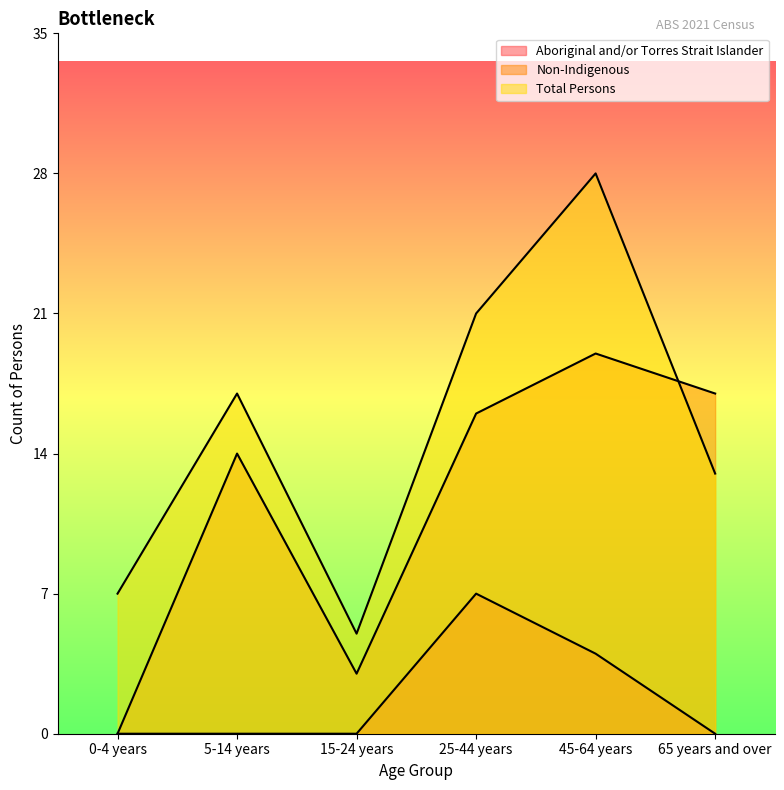

Reading left to right, list all the values displayed in this chart.

Aboriginal and/or Torres Strait Islander: 0	0	0	7	4	0
Non-Indigenous: 0	14	3	16	19	17
Total Persons: 7	17	5	21	28	13